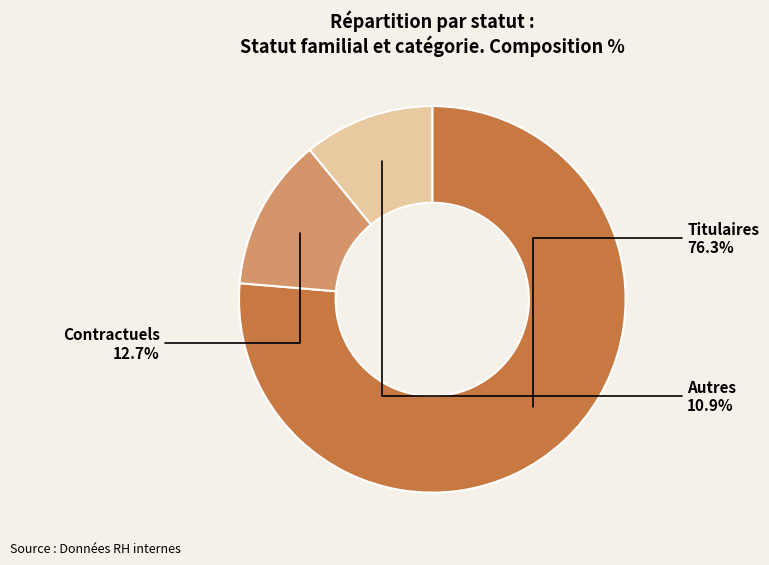

To the nearest percent, what is the difference between the Titulaires and Contractuels slice percentages?

64%